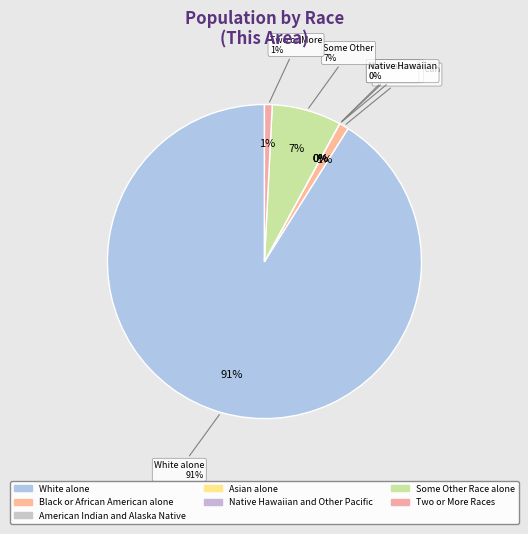

What is the largest slice in the pie chart?

White alone